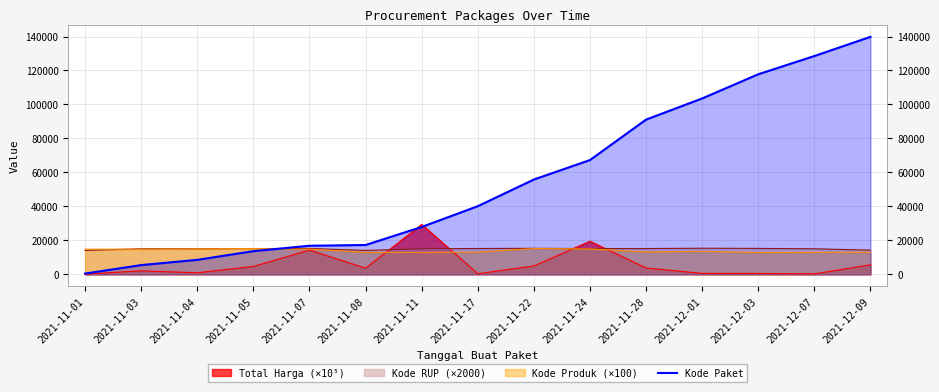

Where is Kode Paket nearest to the value 70140?

2021-11-24